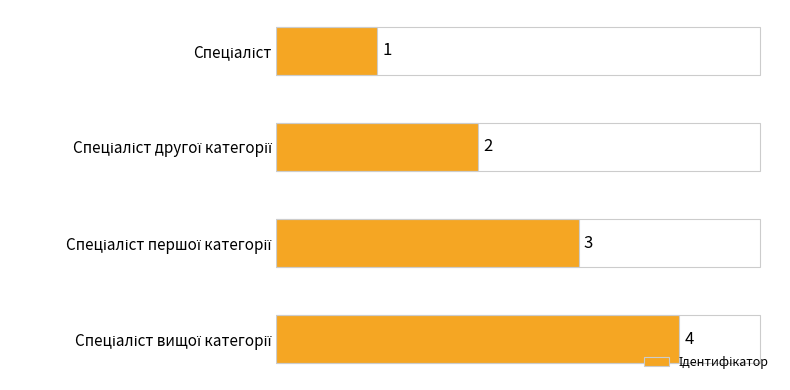

What is the greatest value displayed?

4